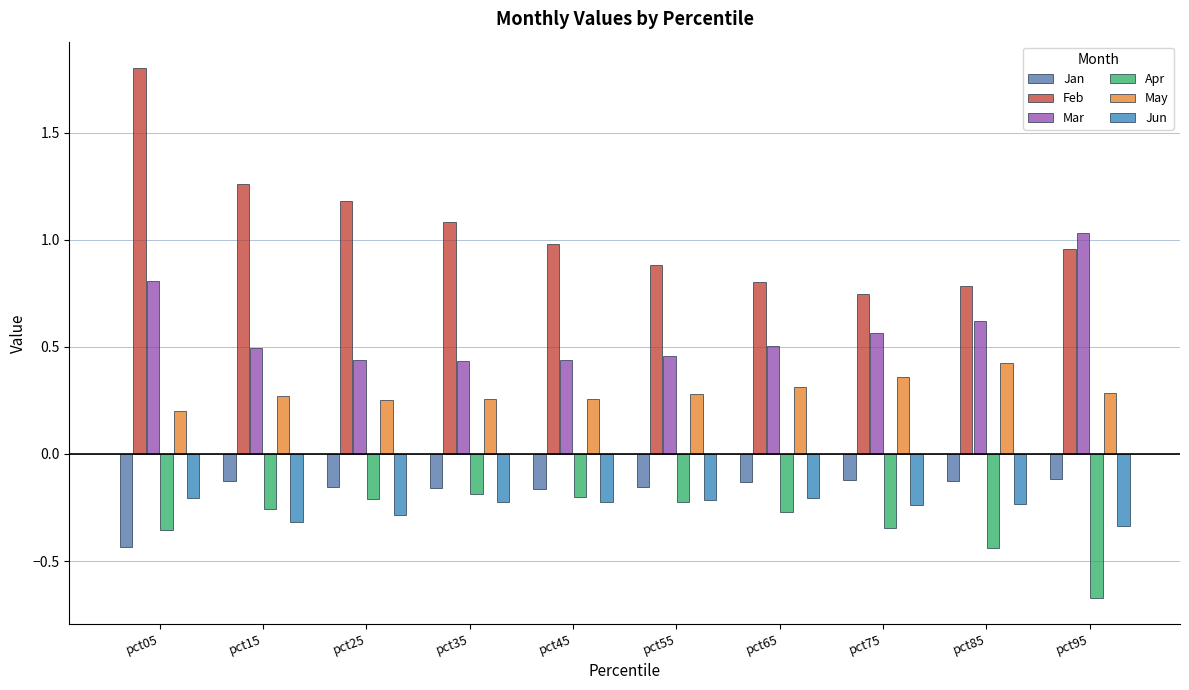

The value of Feb at pct25 is 1.2. True or false?

True